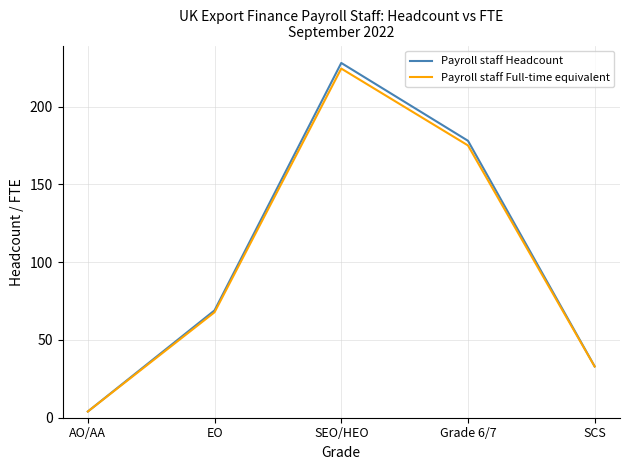

Which series has the widest spread of values?

Payroll staff Headcount